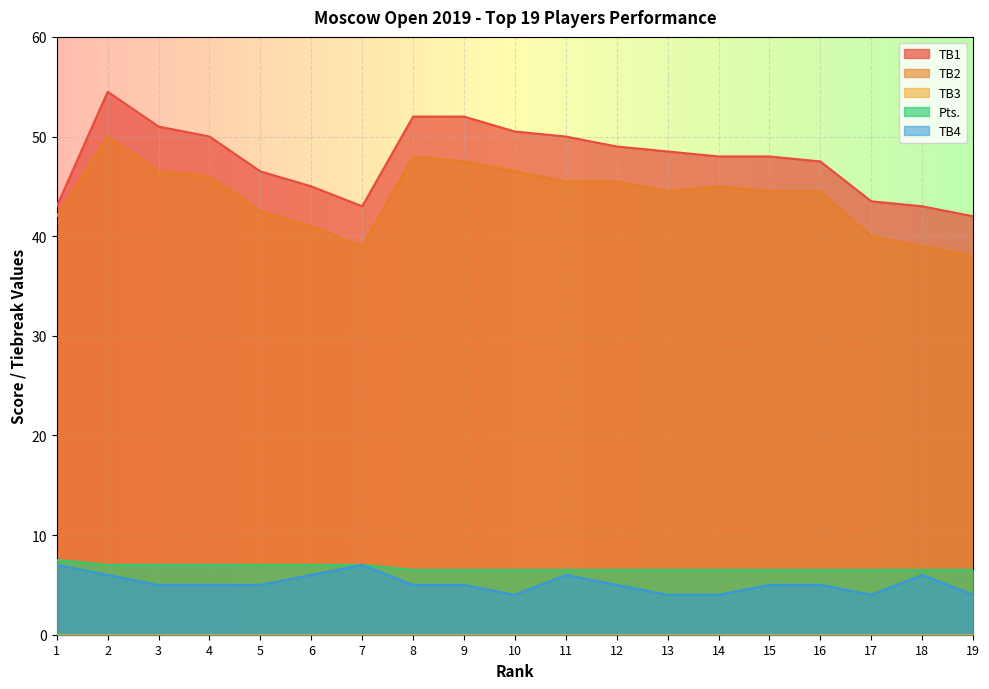

How many values in the TB4 series exceed 5?

6